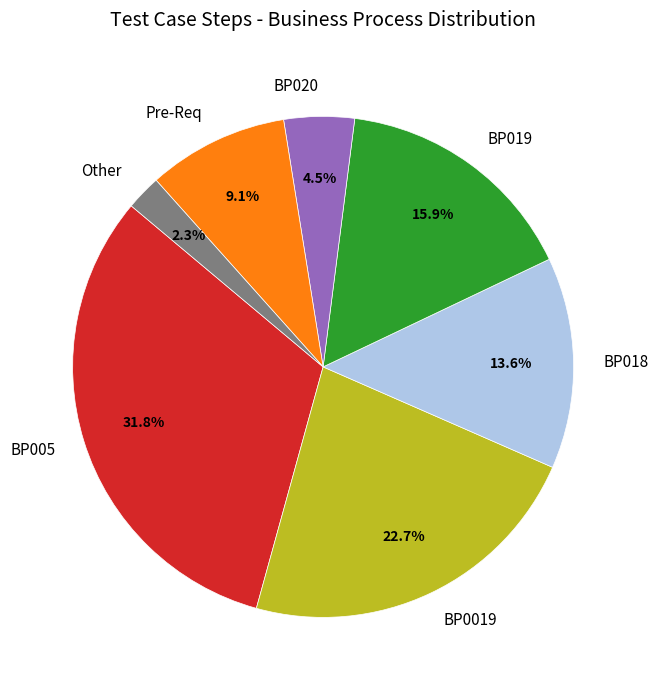

Does any single category account for the majority?

No